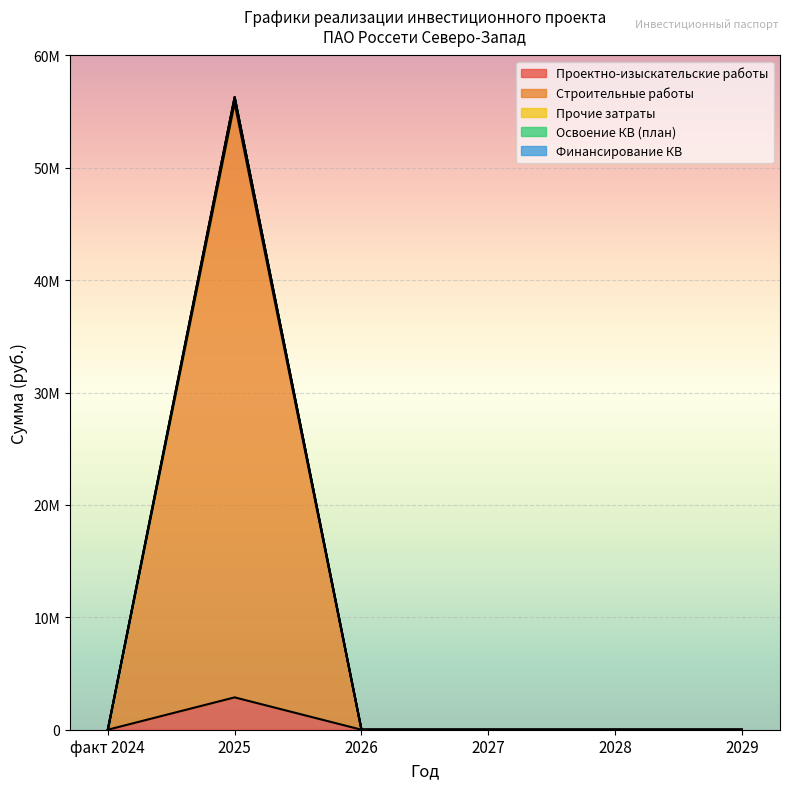

Is it true that Проектно-изыскательские работы equals 0 at 2027?

True